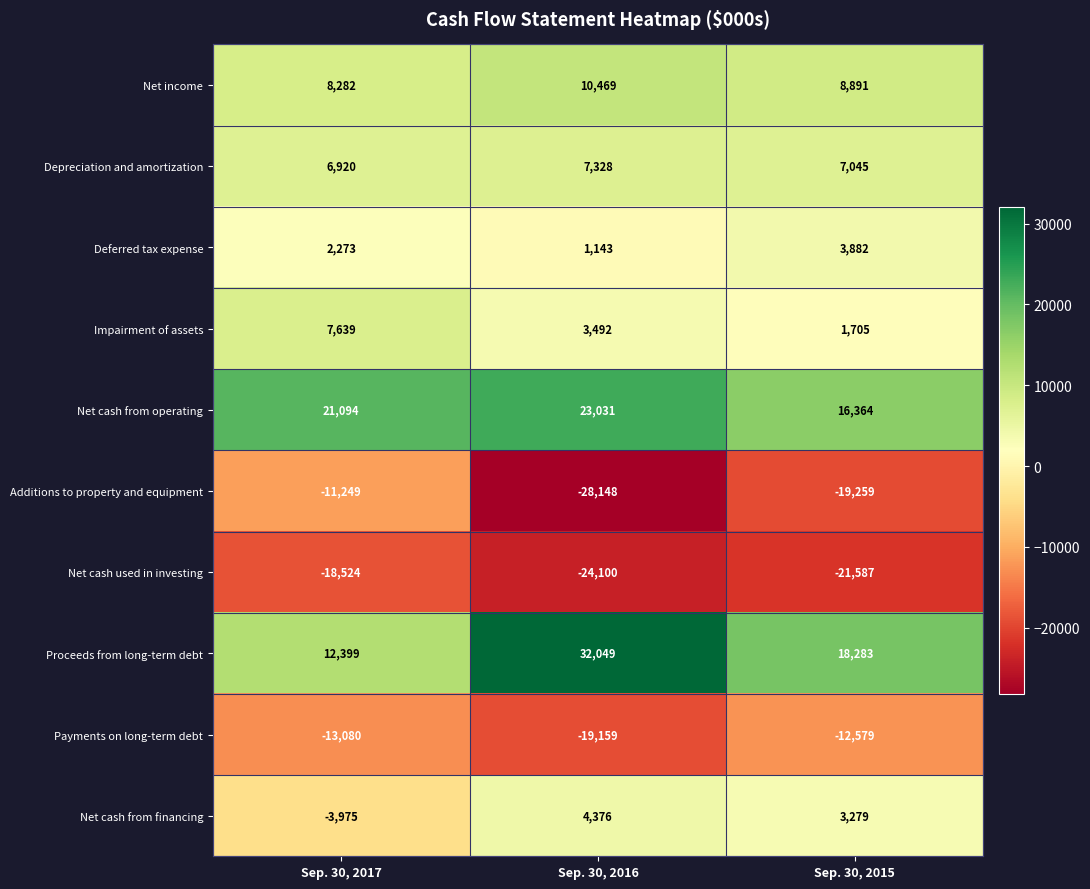

Where is Net cash from financing nearest to the value 200?

Sep. 30, 2015